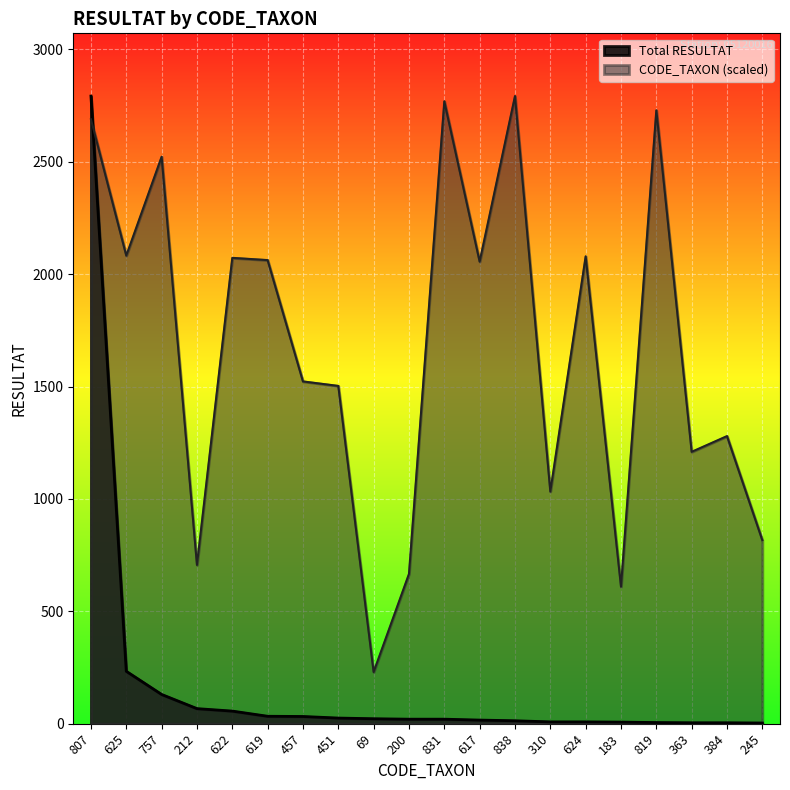

At how many categories does at least one series exceed 790?

16